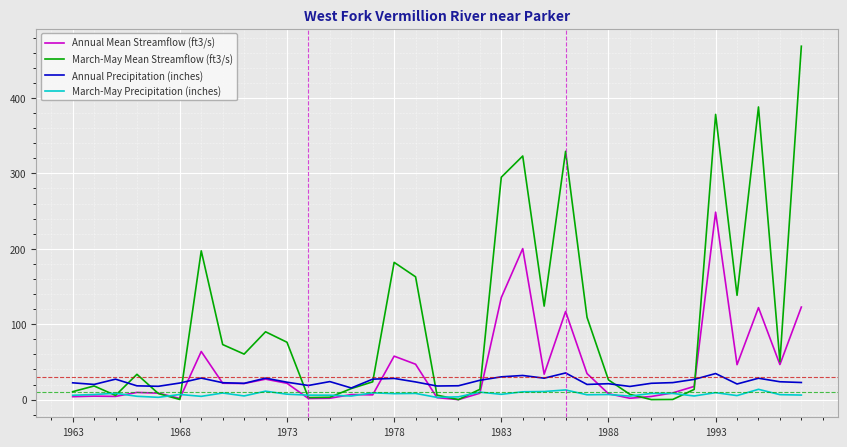

Rank the series by their average value, from lowest to highest.

March-May Precipitation (inches), Annual Precipitation (inches), Annual Mean Streamflow (ft3/s), March-May Mean Streamflow (ft3/s)